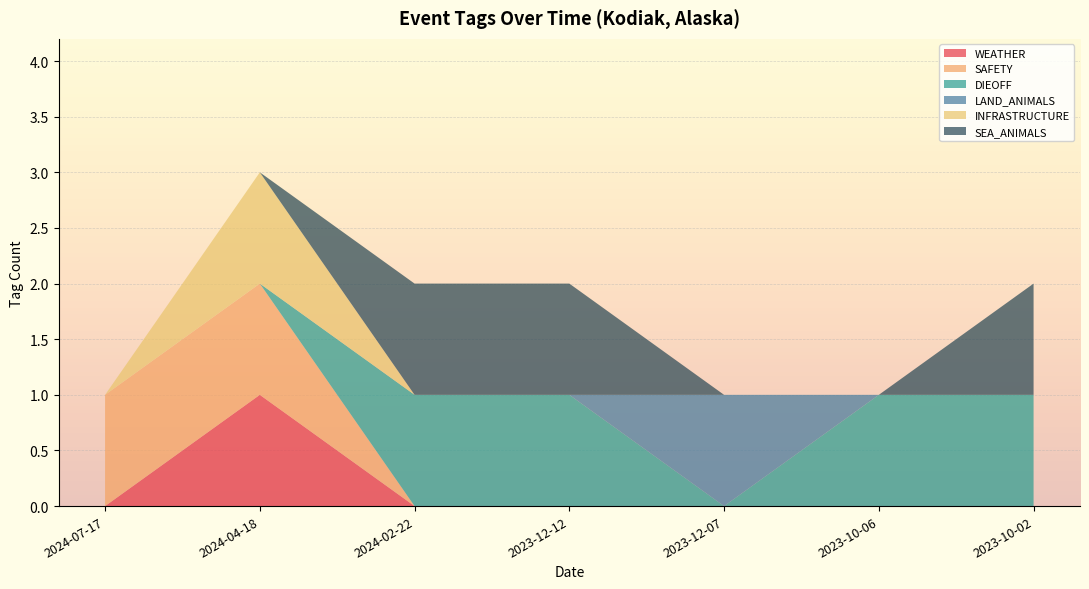

Reading right to left, extract all data points from this chart.

WEATHER: 2023-10-02=0	2023-10-06=0	2023-12-07=0	2023-12-12=0	2024-02-22=0	2024-04-18=1	2024-07-17=0
SAFETY: 2023-10-02=0	2023-10-06=0	2023-12-07=0	2023-12-12=0	2024-02-22=0	2024-04-18=1	2024-07-17=1
DIEOFF: 2023-10-02=1	2023-10-06=1	2023-12-07=0	2023-12-12=1	2024-02-22=1	2024-04-18=0	2024-07-17=0
LAND_ANIMALS: 2023-10-02=0	2023-10-06=0	2023-12-07=1	2023-12-12=0	2024-02-22=0	2024-04-18=0	2024-07-17=0
INFRASTRUCTURE: 2023-10-02=0	2023-10-06=0	2023-12-07=0	2023-12-12=0	2024-02-22=0	2024-04-18=1	2024-07-17=0
SEA_ANIMALS: 2023-10-02=1	2023-10-06=0	2023-12-07=0	2023-12-12=1	2024-02-22=1	2024-04-18=0	2024-07-17=0